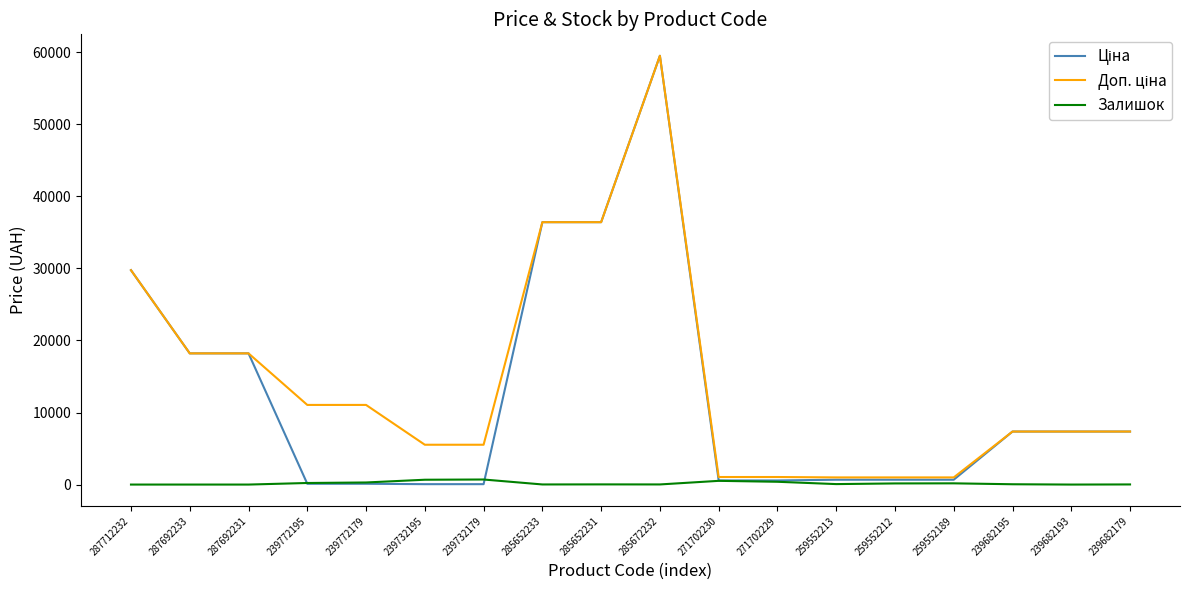

At which category is the sum across all series the highest?

285672232